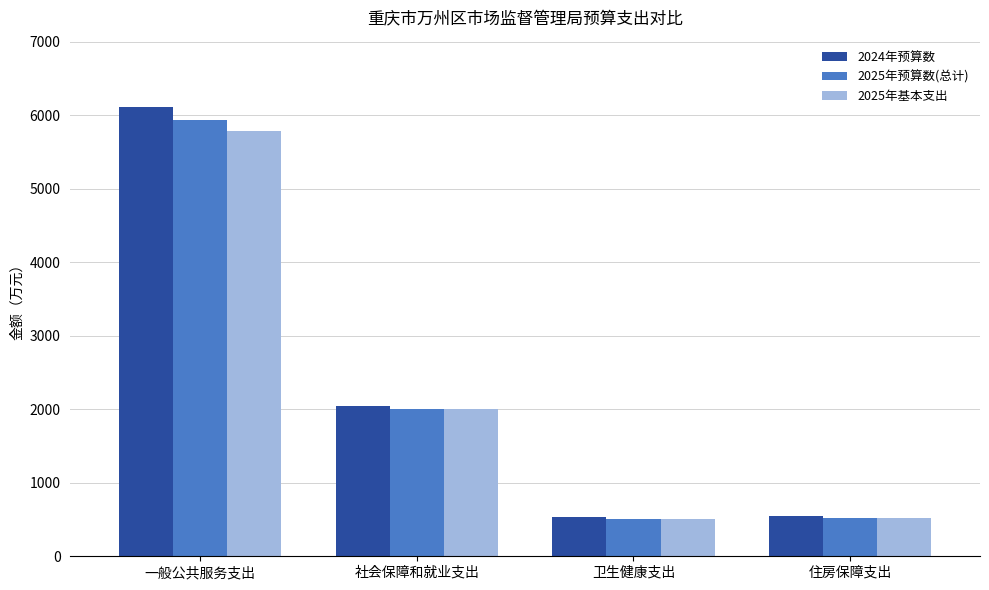

At which label is 2025年基本支出 closest to 3147?

社会保障和就业支出